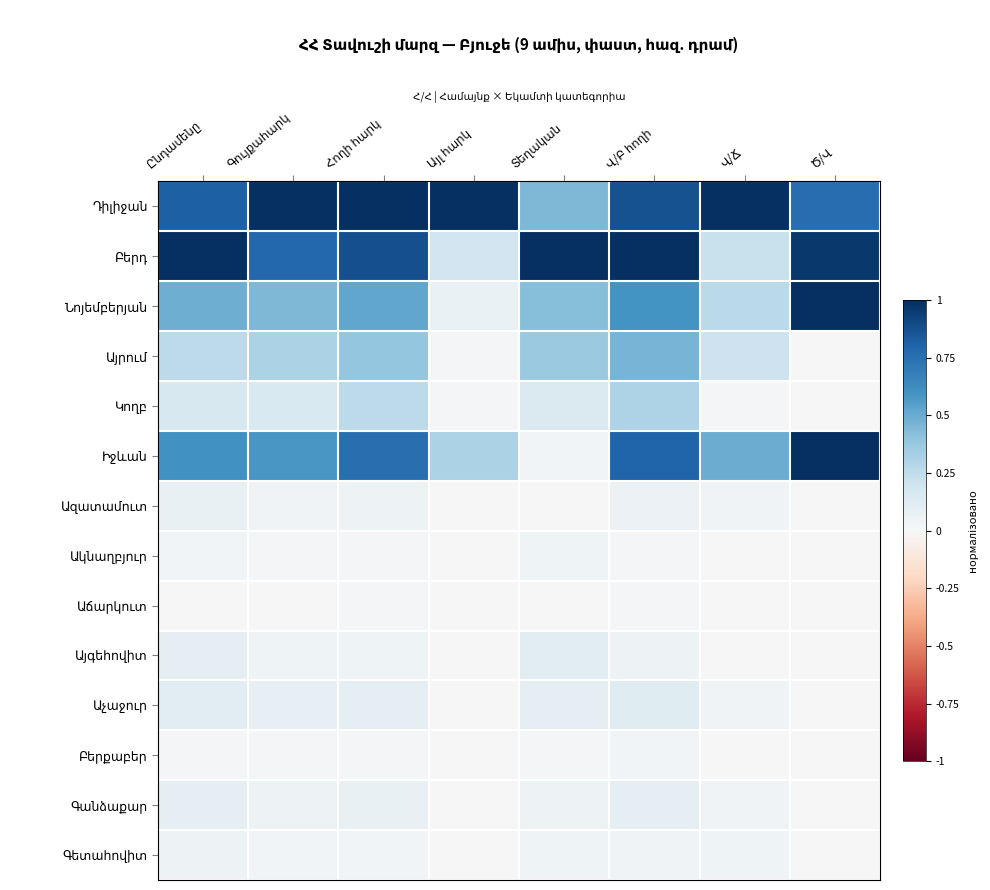

Is it true that Աչաջուր equals 0.2 at Հողի հարկ?

False